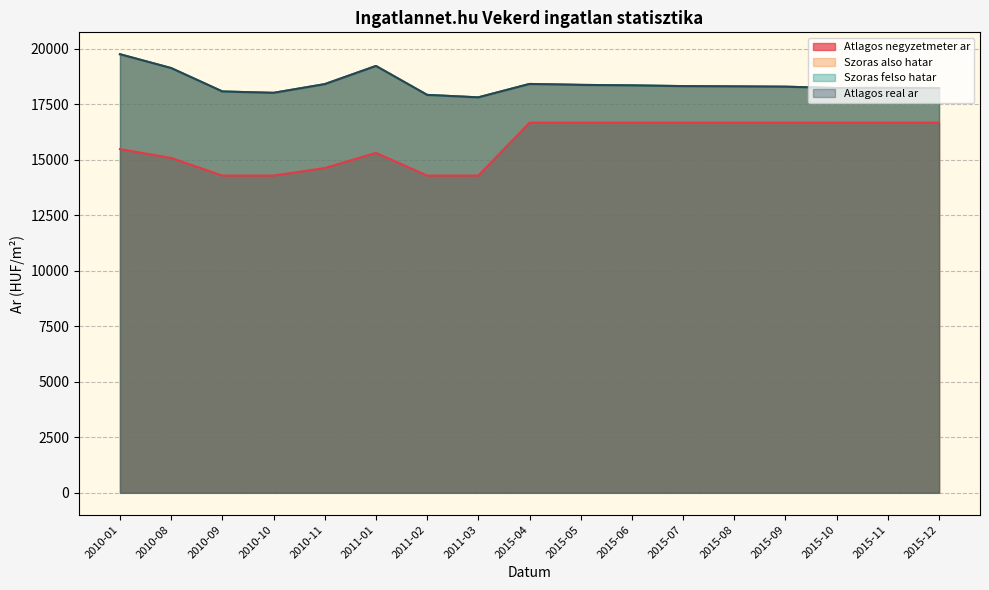

The Szoras also hatar series shows 19747 at 2010-01. True or false?

True